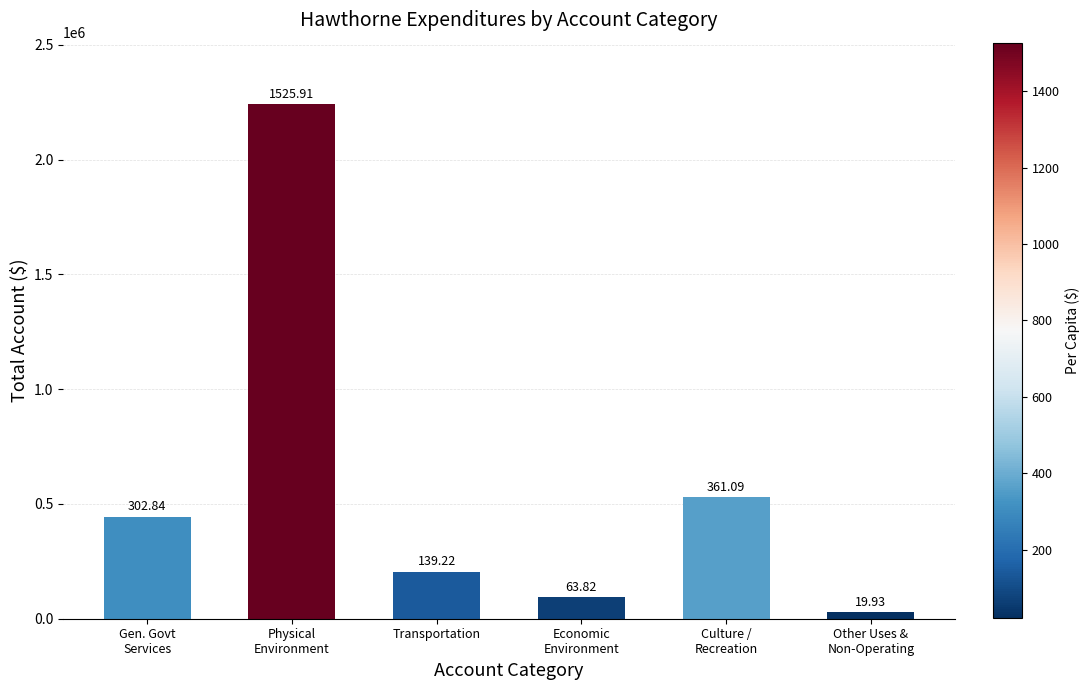

List the labels in order of value, smallest first.

Other Uses &
Non-Operating, Economic
Environment, Transportation, Gen. Govt
Services, Culture /
Recreation, Physical
Environment